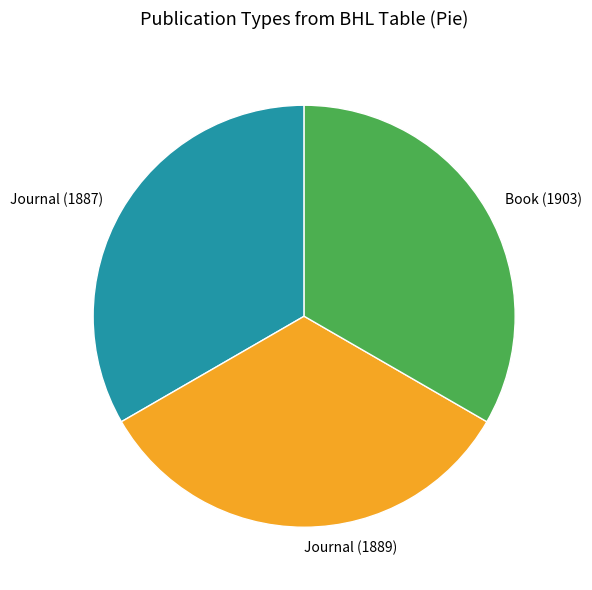

Do Journal (1887) and Journal (1889) together represent more than half of the pie?

Yes